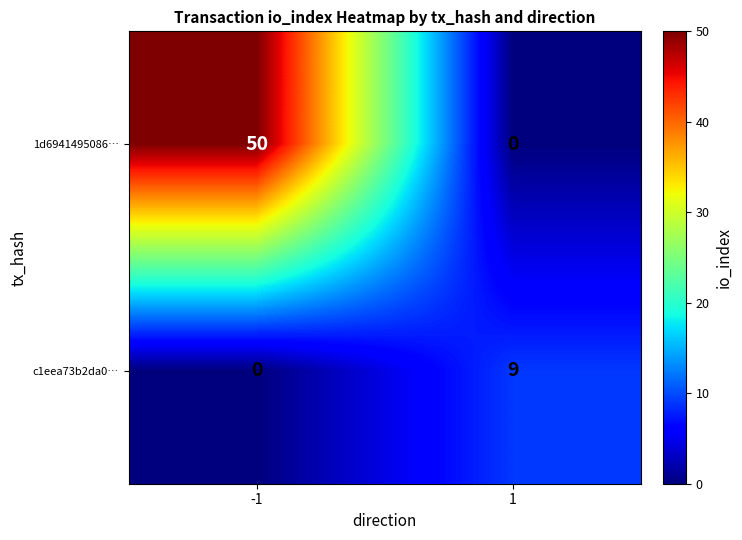

What is the difference between the maximum and minimum values in the c1eea73b2da0… series?

9